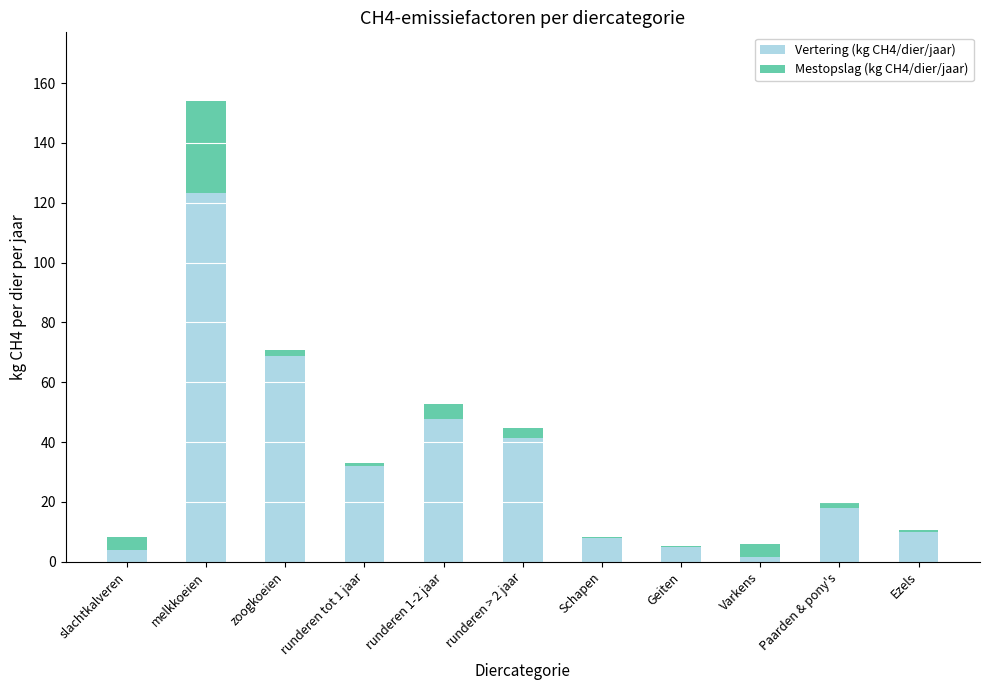

Is it true that Vertering (kg CH4/dier/jaar) equals 10.0 at Ezels?

True